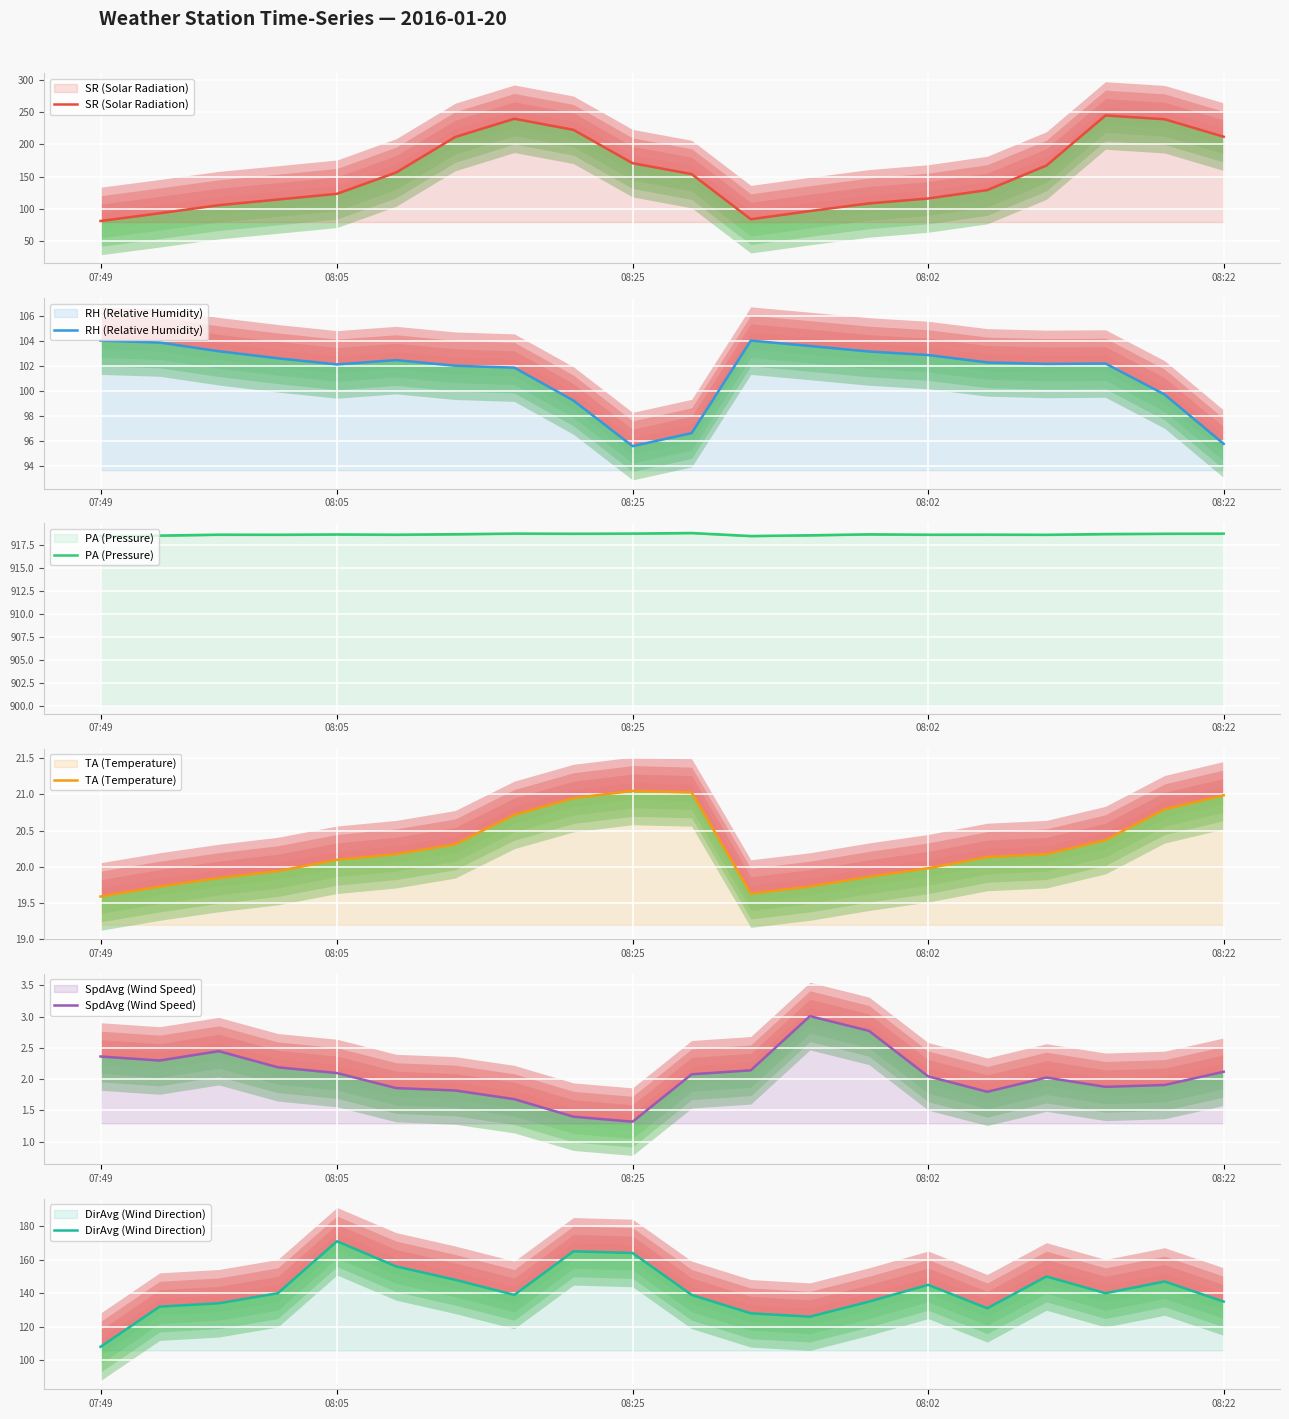

Which has a higher value, 16 or 08:05?

16